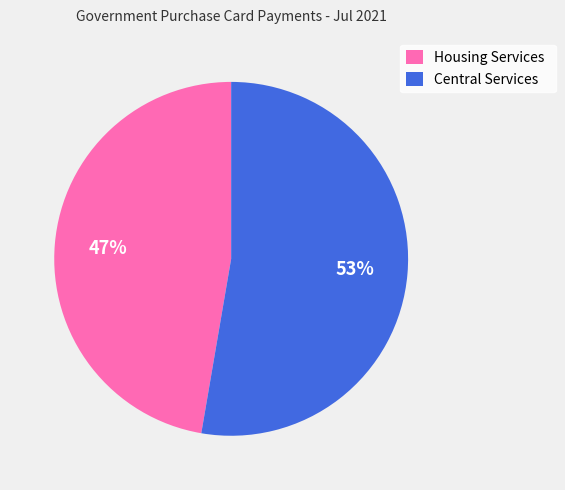

What is the largest slice in the pie chart?

Central Services